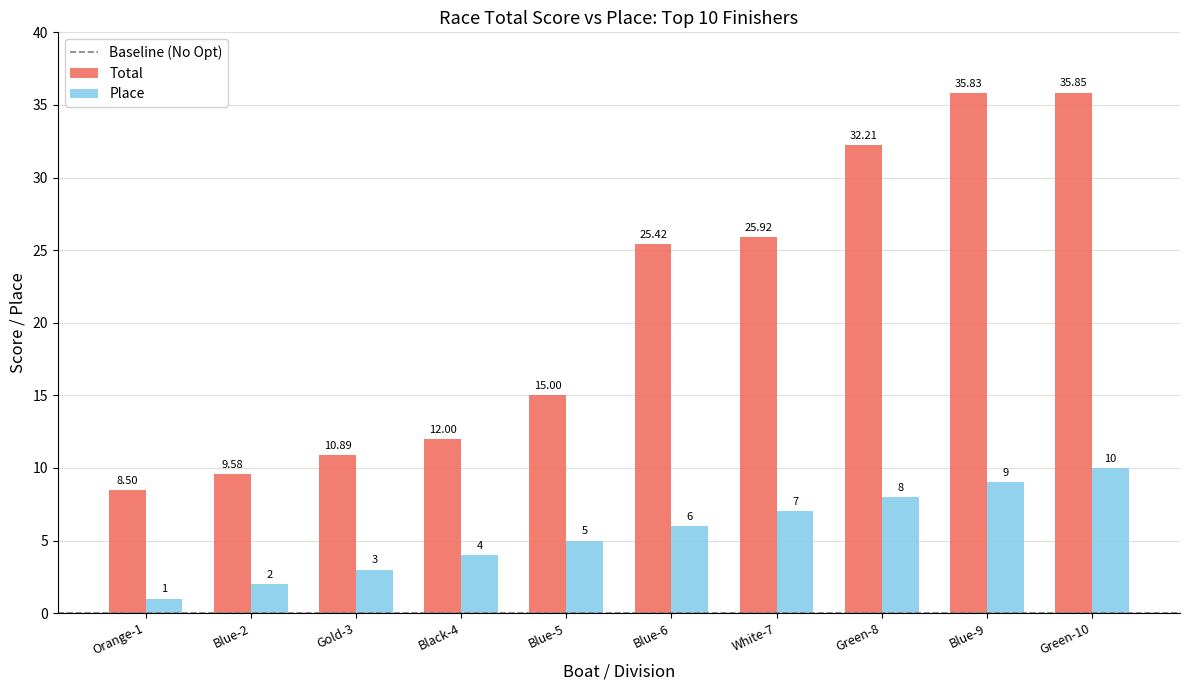

Which series has the widest spread of values?

Total